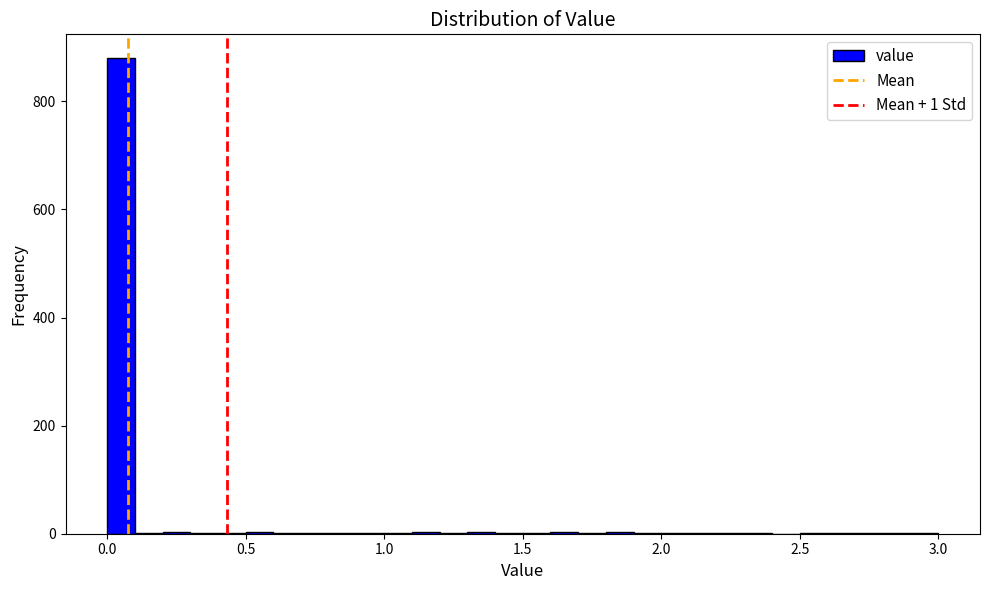

Read against the x-axis, roughly where is the centre of the tallest bar?

0.05